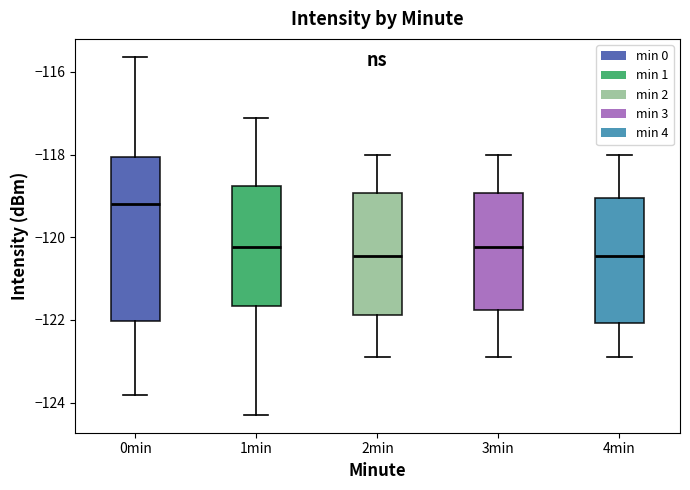

Reading left to right, read every box against the y-axis: the position of its median line, the range the box covers, and the ends of its whiskers. The values are not printed on the chart, so give them approximately, as read against the axis.

0min: median -119.2, box -122.0 to -118.0, whiskers -123.8 to -115.6
1min: median -120.2, box -121.6 to -118.8, whiskers -124.2 to -117.2
2min: median -120.4, box -121.8 to -119.0, whiskers -123.0 to -118.0
3min: median -120.2, box -121.8 to -119.0, whiskers -123.0 to -118.0
4min: median -120.4, box -122.0 to -119.0, whiskers -123.0 to -118.0